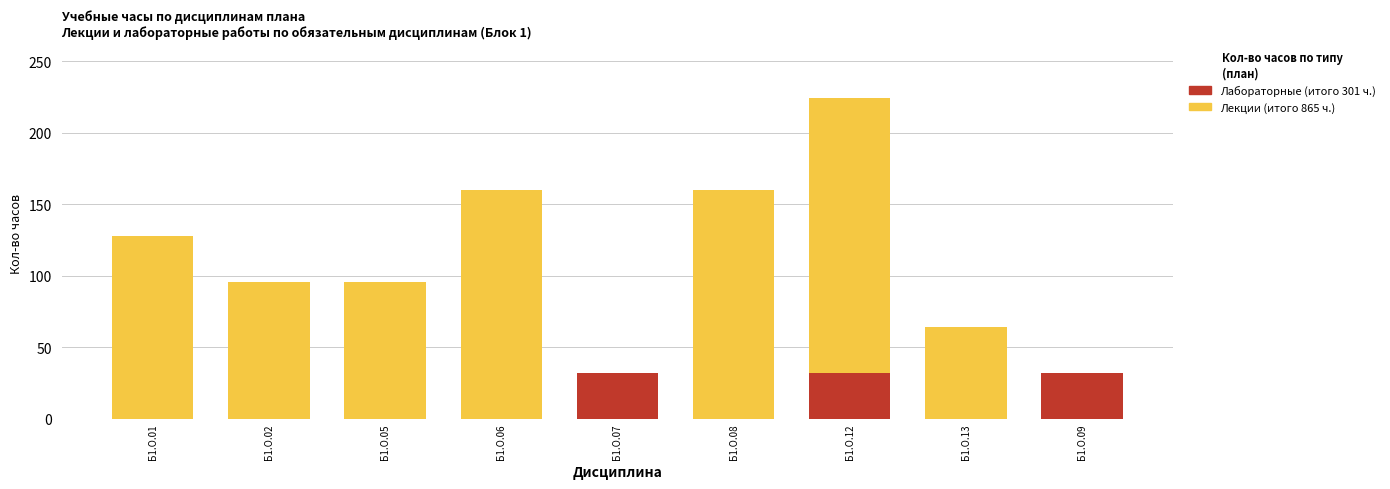

List the series in order of their peak value, lowest first.

Лабораторные (итого 301 ч.), Лекции (итого 865 ч.)